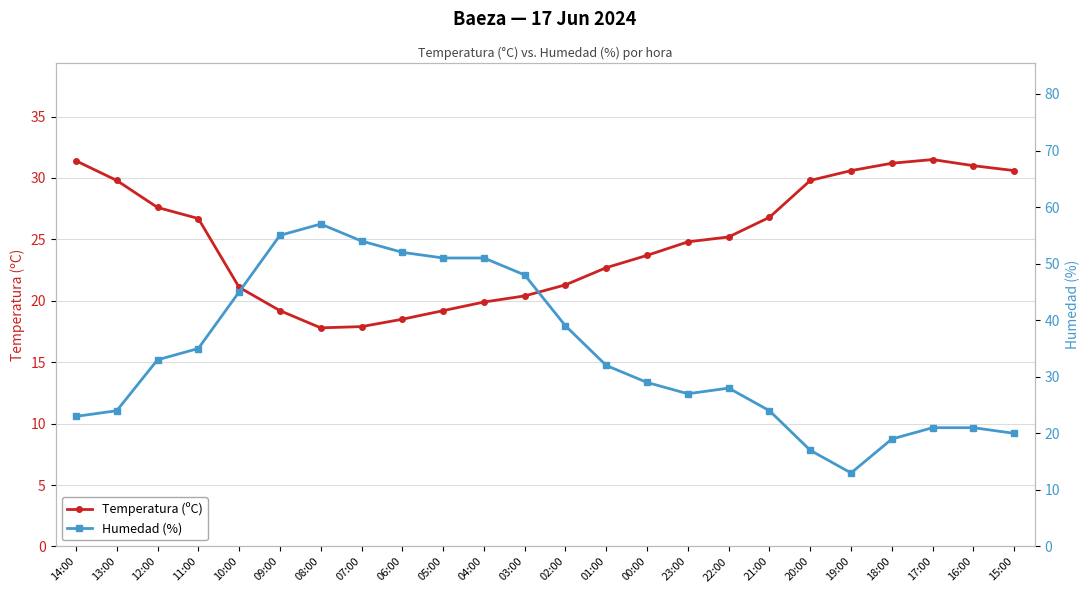

Which series has the largest range (max minus min)?

Humedad (%)